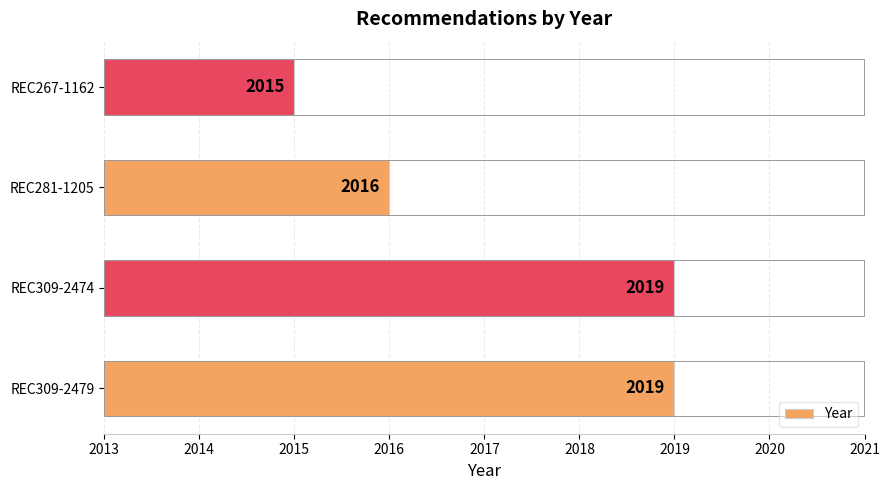

What is the average value?

2017